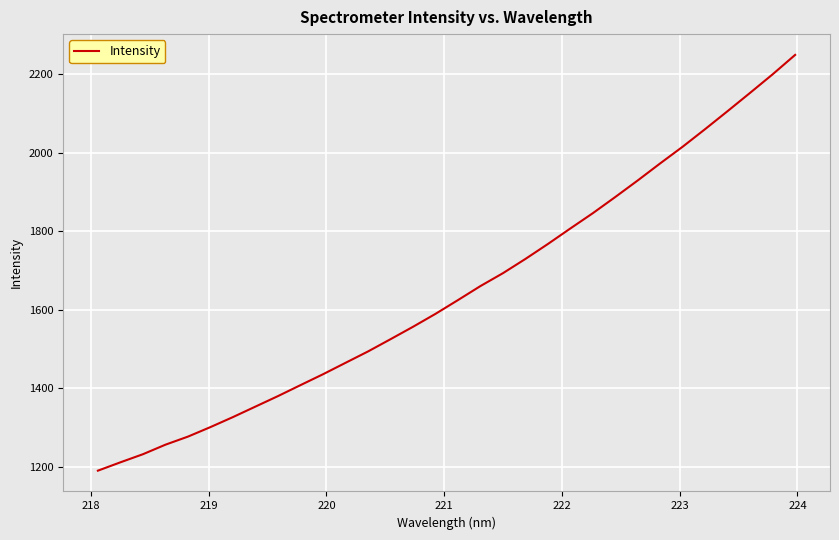

What is the difference between the maximum and minimum values?

1058.2